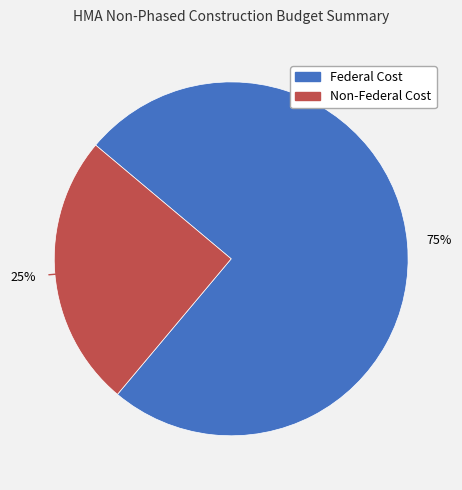

True or false: Federal Cost accounts for 62% of the total.

False